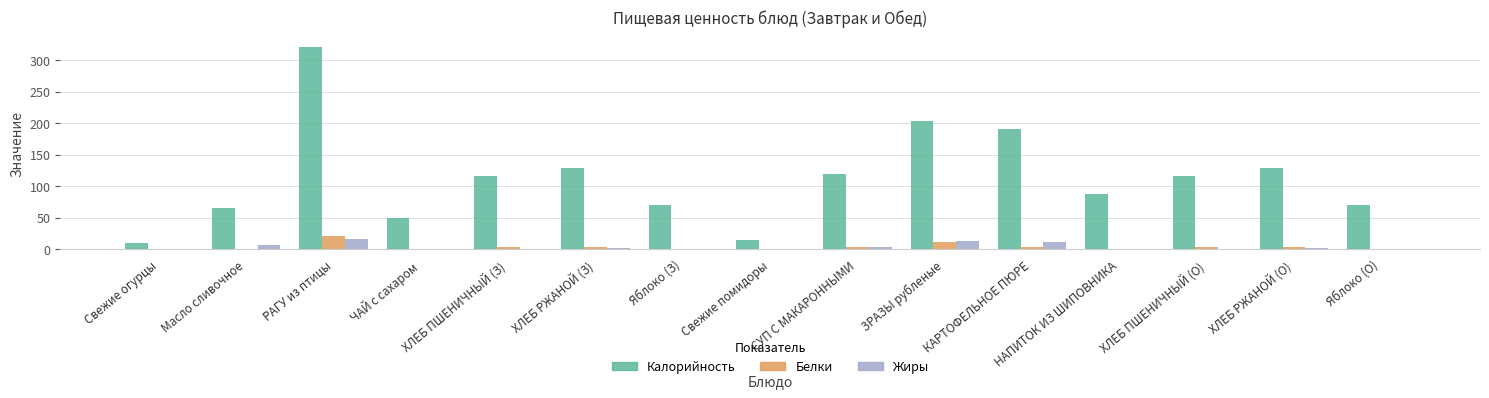

What is the spread (max minus min) of values at Свежие помидоры?

13.9